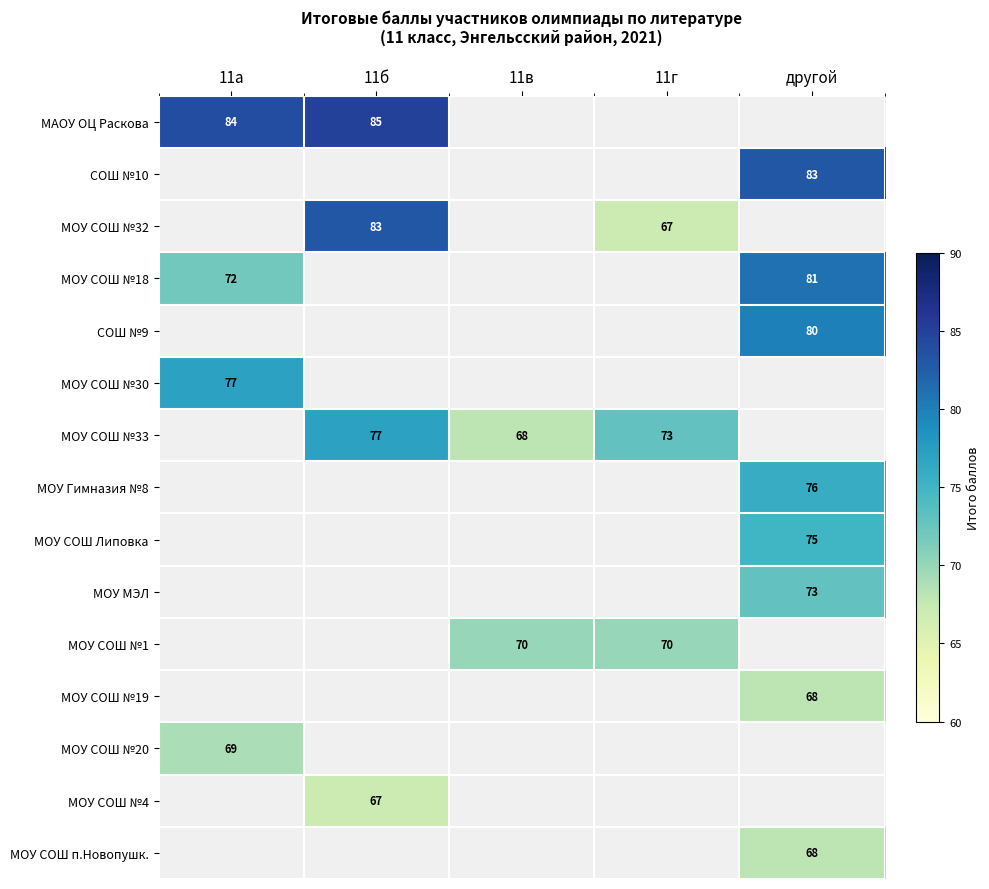

Is it true that МОУ СОШ №32 equals 44 at 11б?

False